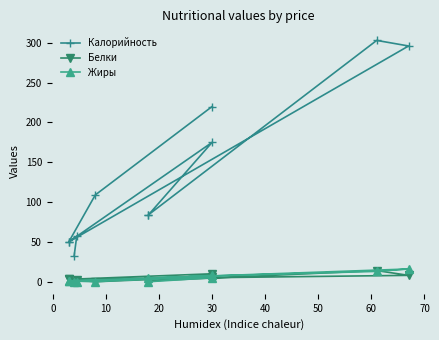

True or false: Жиры has more than 2 interior local peaks.

False